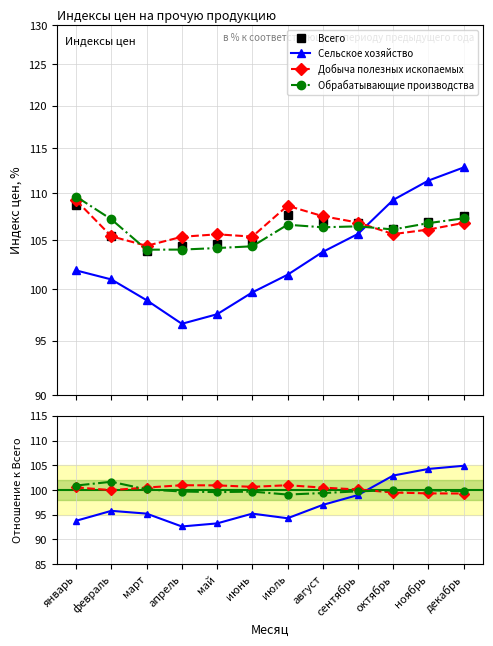

Reading left to right, list all the values displayed in this chart.

Всего: 108.7	105.4	103.9	104.3	104.6	104.7	107.6	107.0	106.7	106.2	106.8	107.6
Сельское хозяйство: 93.8	95.8	95.2	92.6	93.2	95.2	94.3	97.0	99.0	102.9	104.2	104.9
Добыча полезных ископаемых: 100.5	100.0	100.5	100.9	100.9	100.6	100.9	100.5	100.1	99.5	99.3	99.3
Обрабатывающие производства: 100.9	101.7	100.1	99.7	99.6	99.7	99.1	99.4	99.7	99.9	99.9	99.7